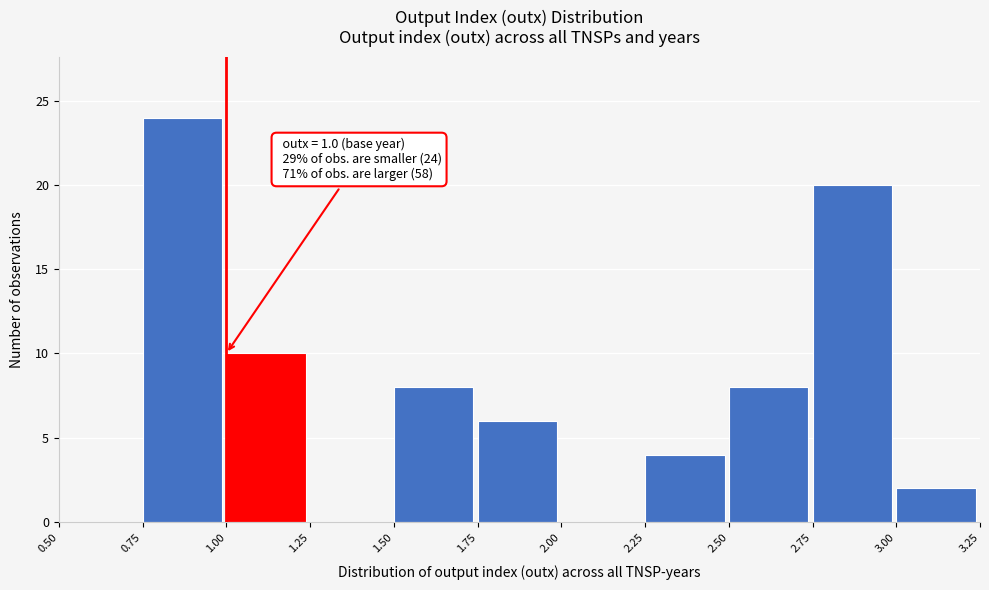

Over which range of the x-axis is the bar tallest?

0.75 to 1.00